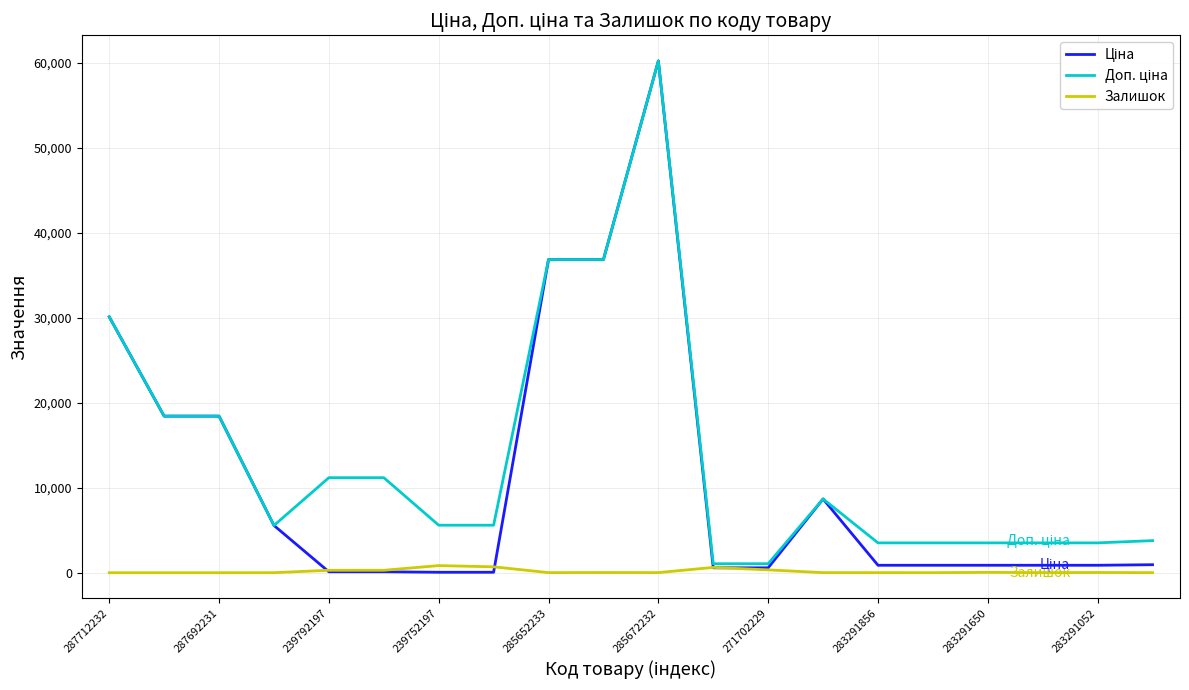

What is the greatest value displayed?

60205.6